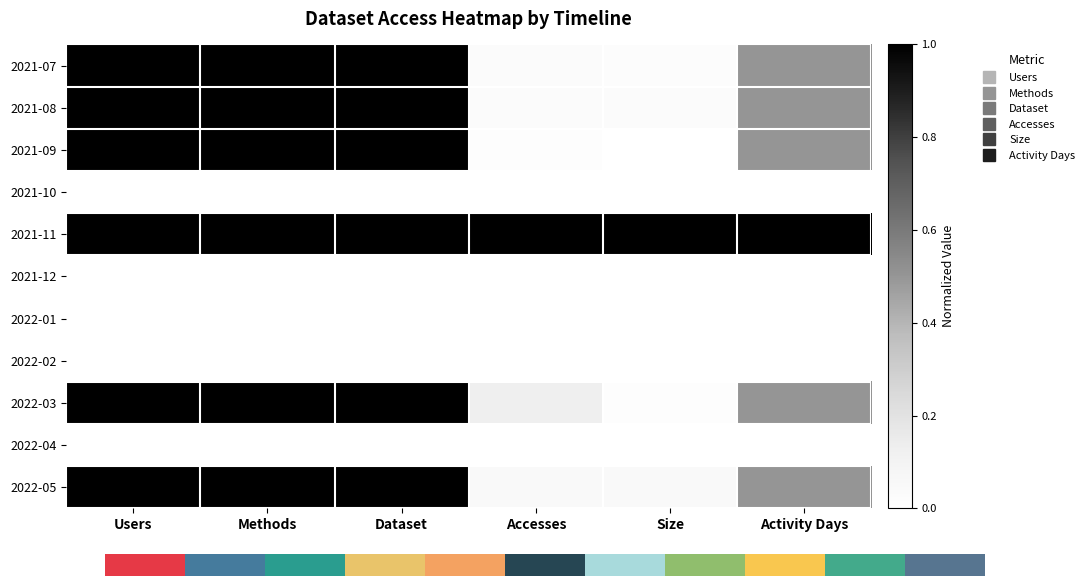

Which category has the highest value across all series?

Users